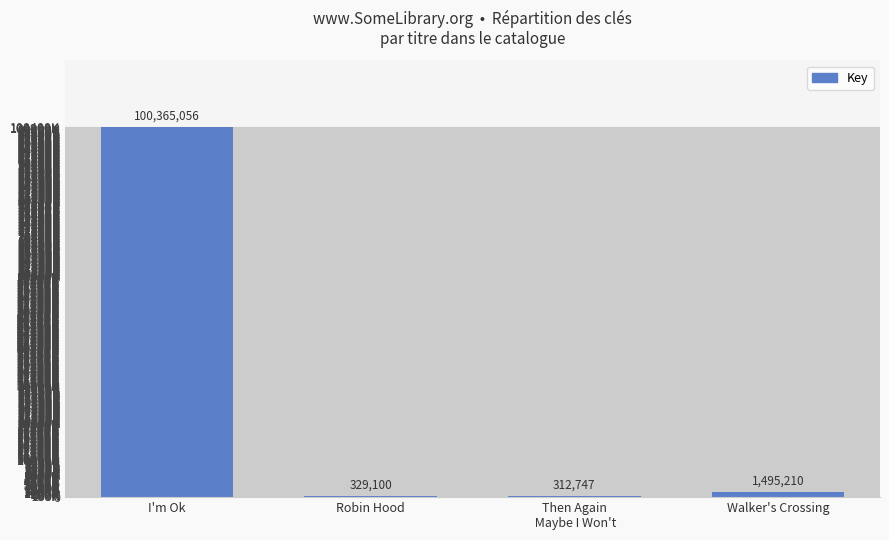

Which category has the highest value across all series?

I'm Ok